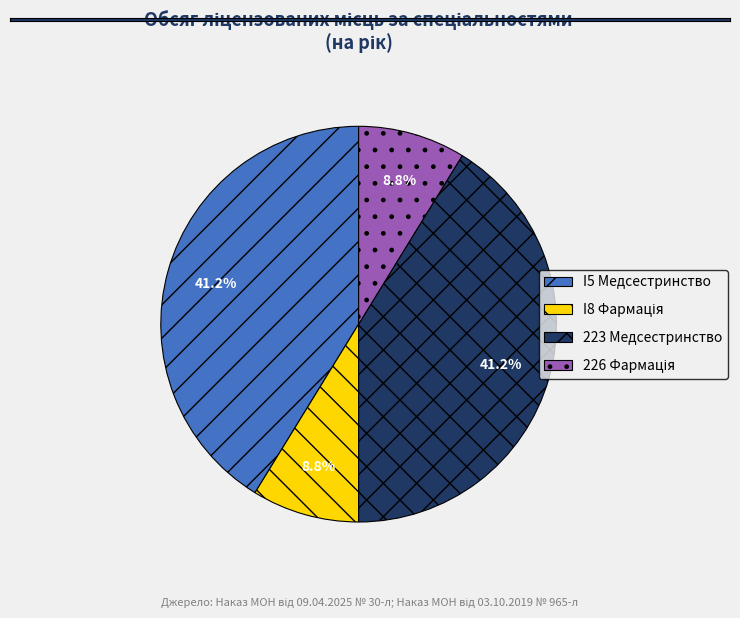

Count the number of slices in the pie.

4